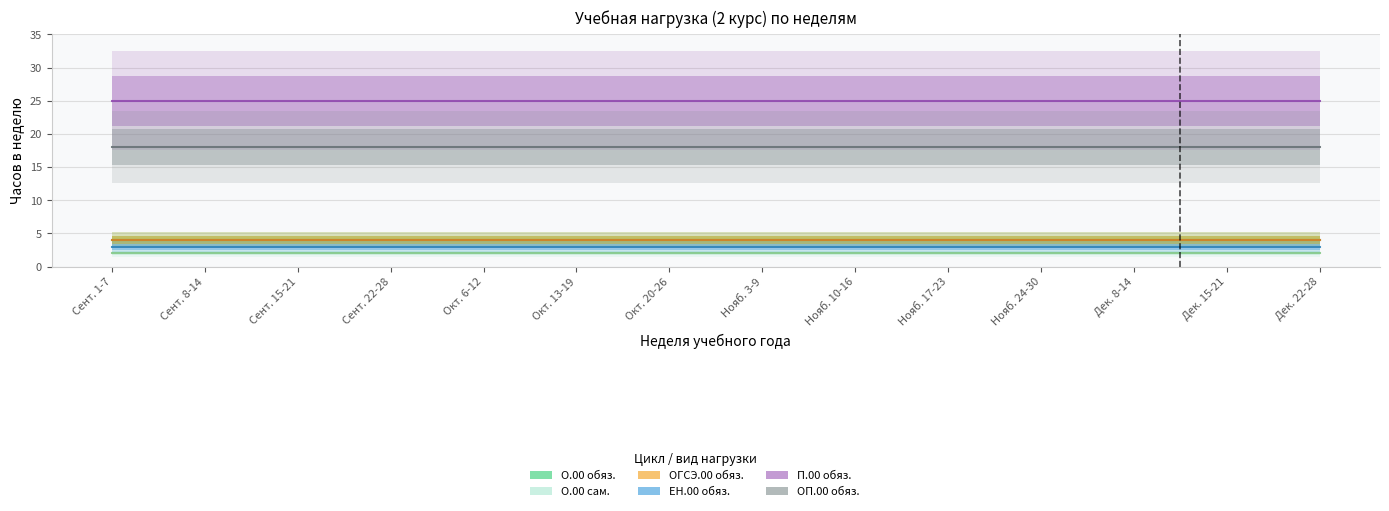

What is the label of the 9th point from the left?

Нояб. 10-16